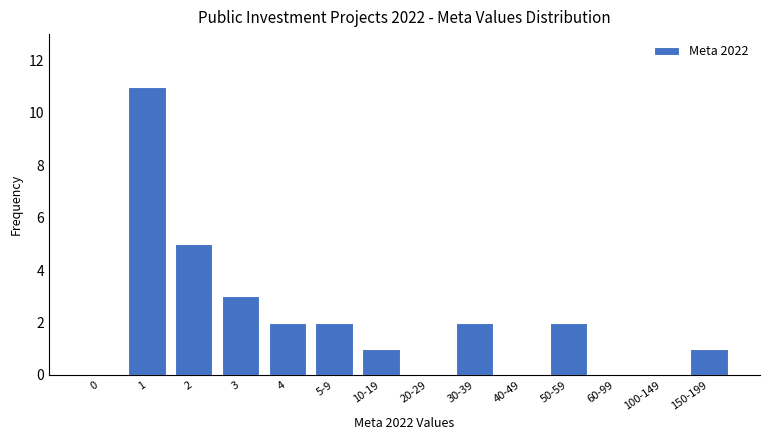

Reading right to left, list all the values displayed in this chart.

150-199=1	100-149=0	60-99=0	50-59=2	40-49=0	30-39=2	20-29=0	10-19=1	5-9=2	4=2	3=3	2=5	1=11	0=0